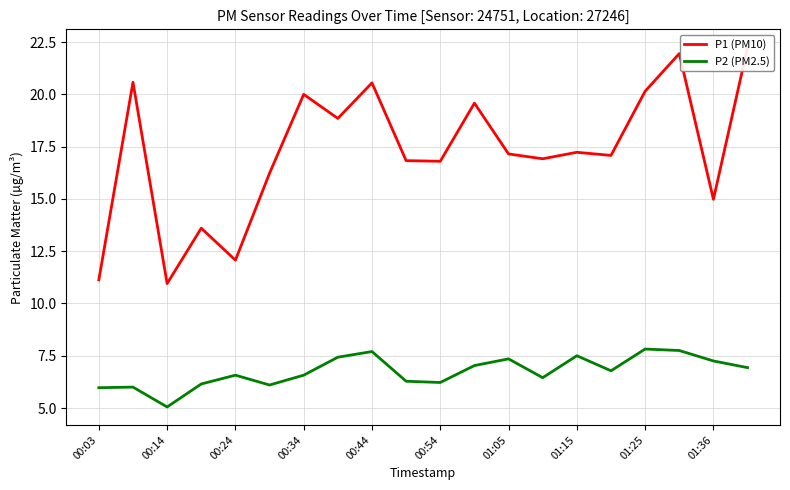

What are all the series names shown in the legend?

P1 (PM10), P2 (PM2.5)